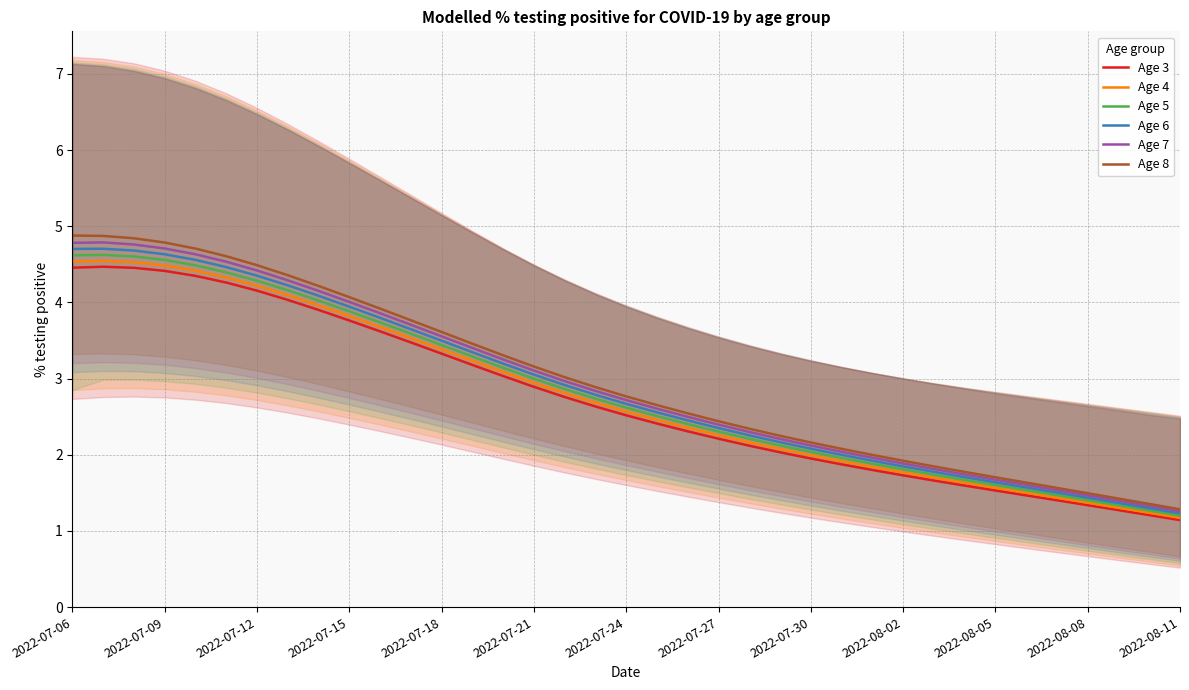

Is the value of Age 8 at 2022-07-24 greater than the value of Age 3 at 2022-08-05?

Yes